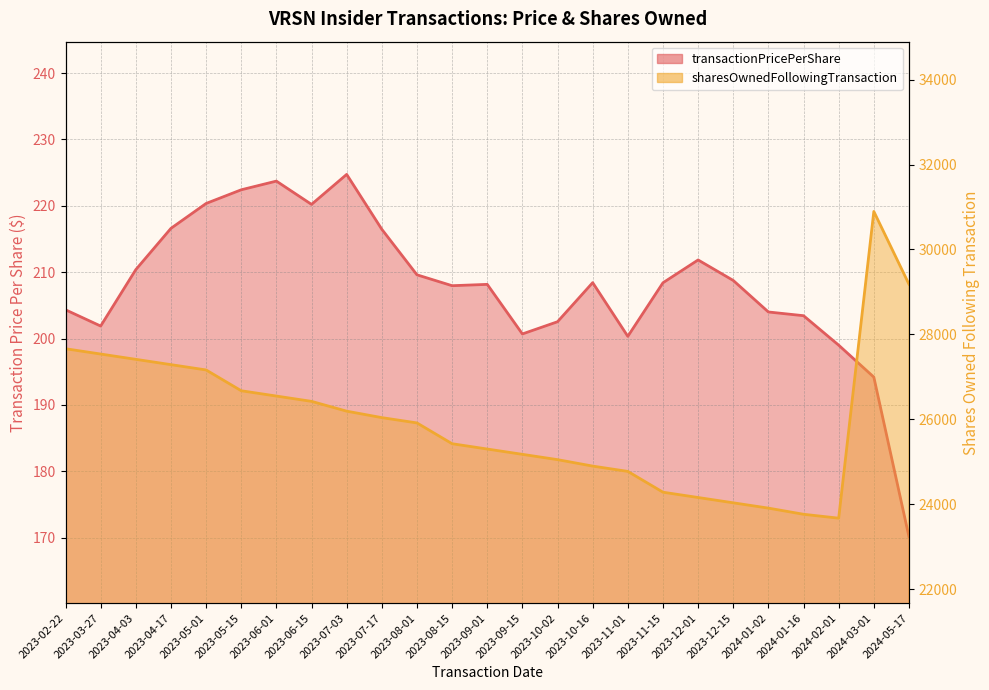

True or false: sharesOwnedFollowingTransaction has a value of 24896.0 at 2023-10-16.

True